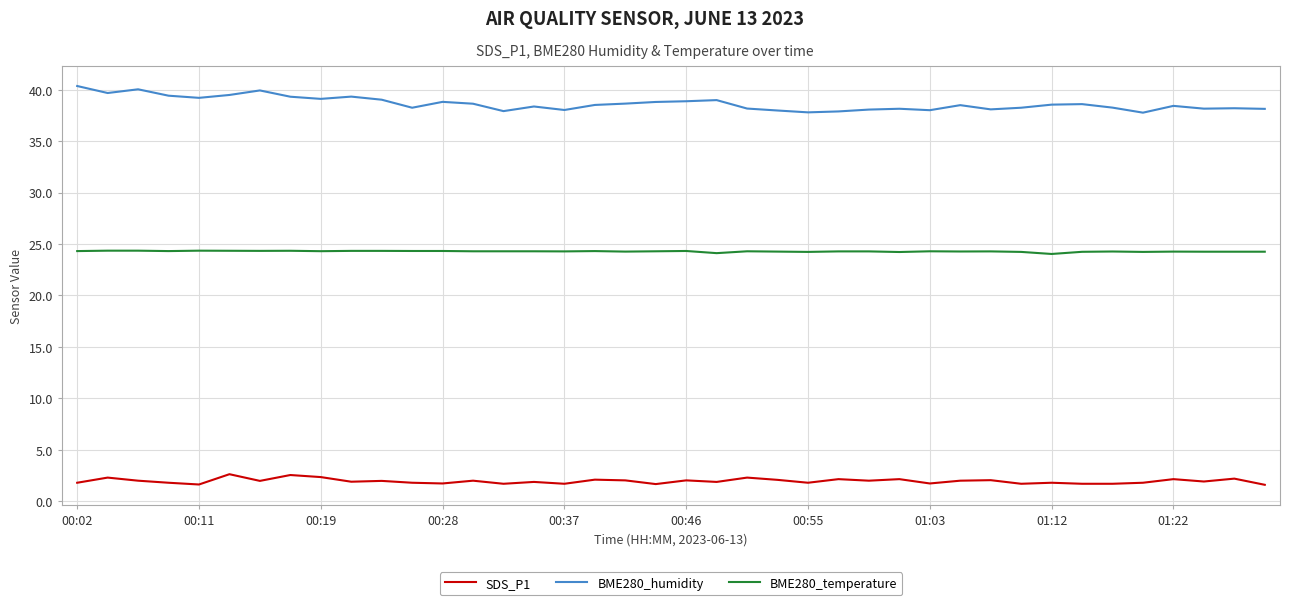

True or false: BME280_temperature and BME280_humidity intersect in this chart.

False